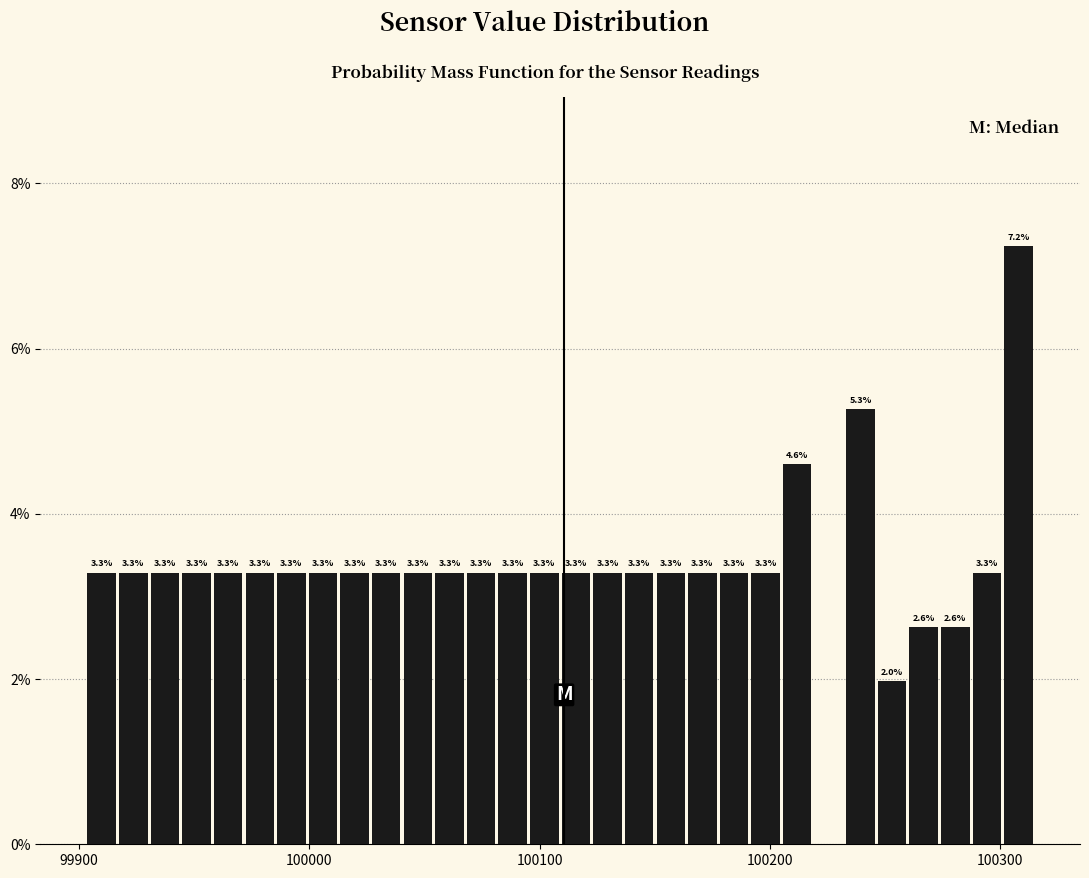

Read against the x-axis, roughly where is the centre of the tallest bar?

100310